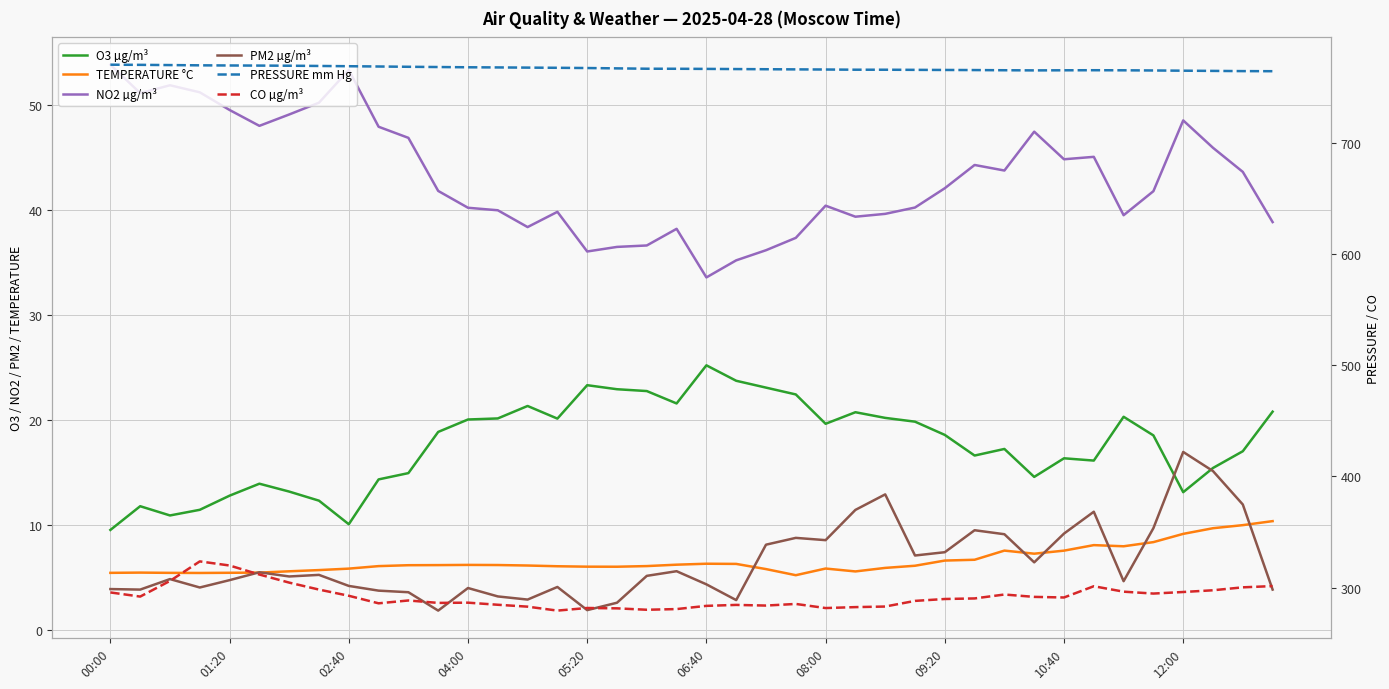

True or false: PRESSURE mm Hg has a value of 767.5 at 15.

True